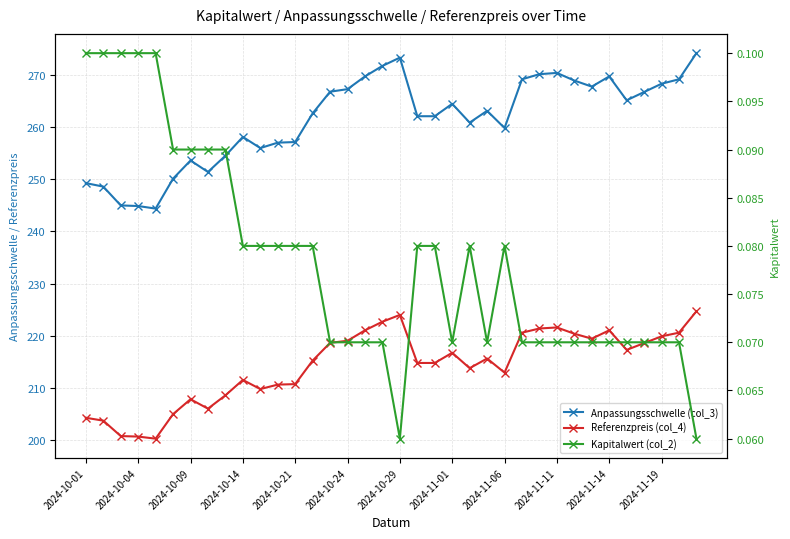

In Referenzpreis (col_4), how many points are lower than both neighbors (excluding endpoints)?

7